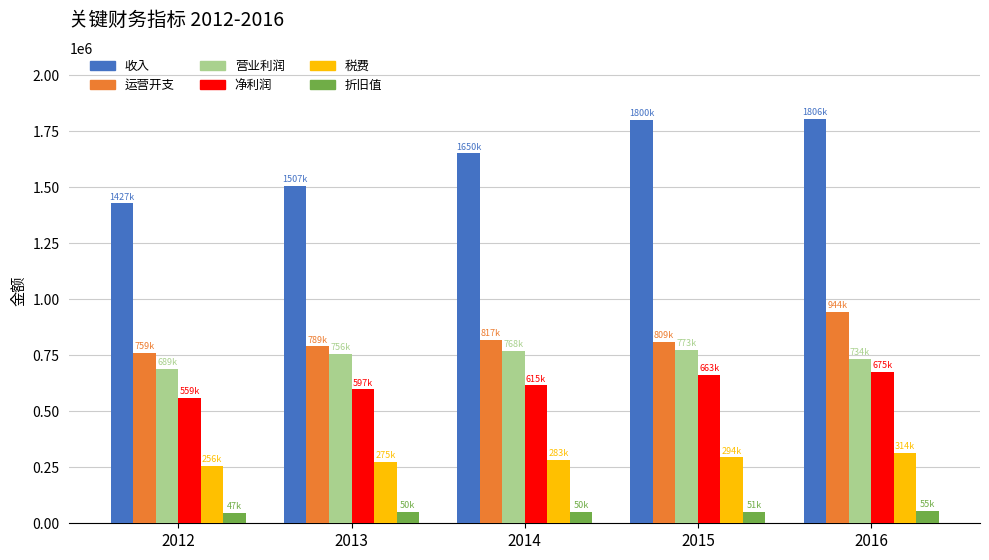

What is the difference between the highest and lowest values at 2013?

1457132.5